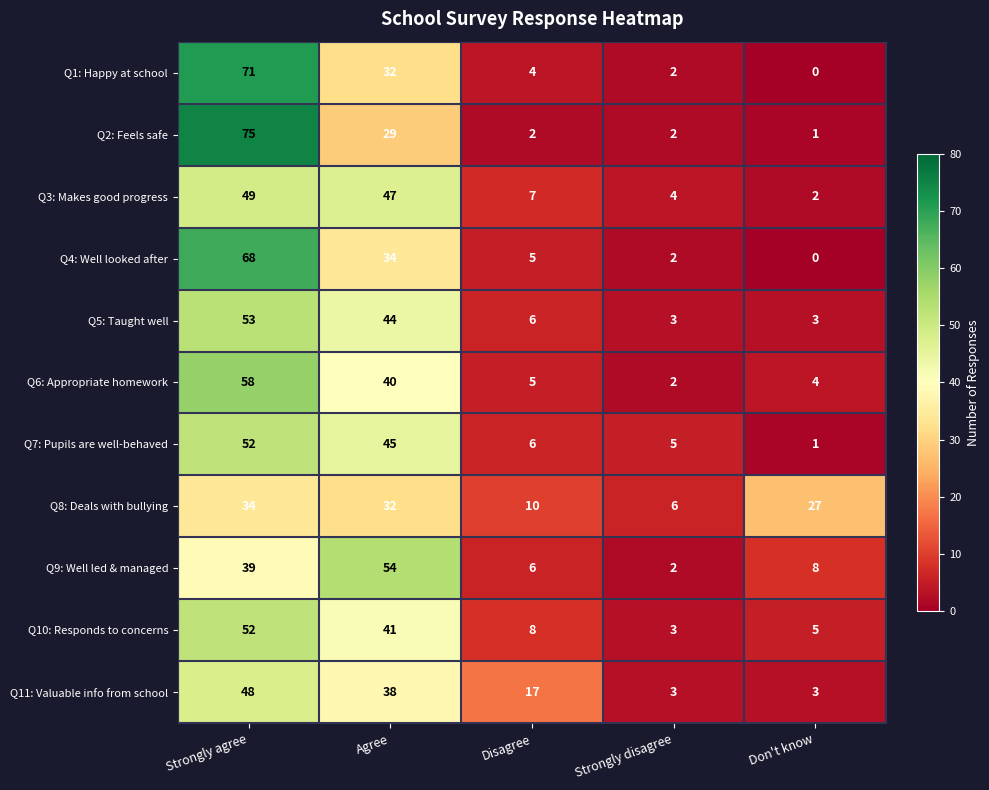

Read the Q8: Deals with bullying value at Agree.

32